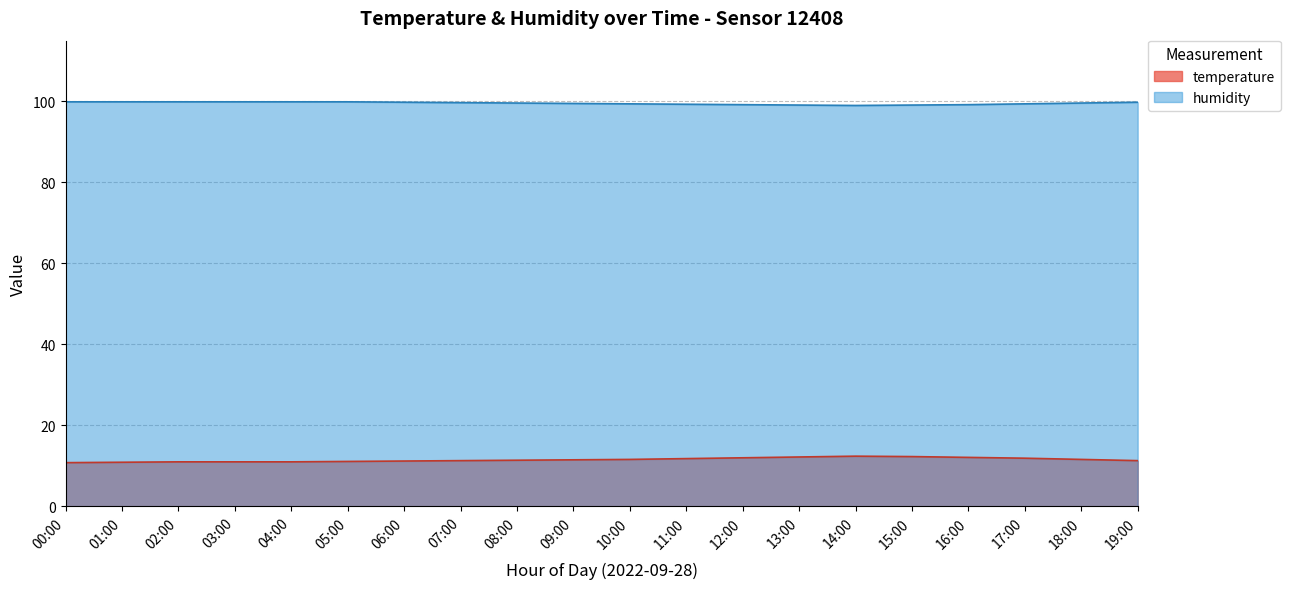

Rank the categories by humidity value from highest to lowest.

00:00, 01:00, 02:00, 03:00, 04:00, 05:00, 06:00, 19:00, 07:00, 08:00, 18:00, 09:00, 10:00, 17:00, 11:00, 12:00, 16:00, 13:00, 15:00, 14:00